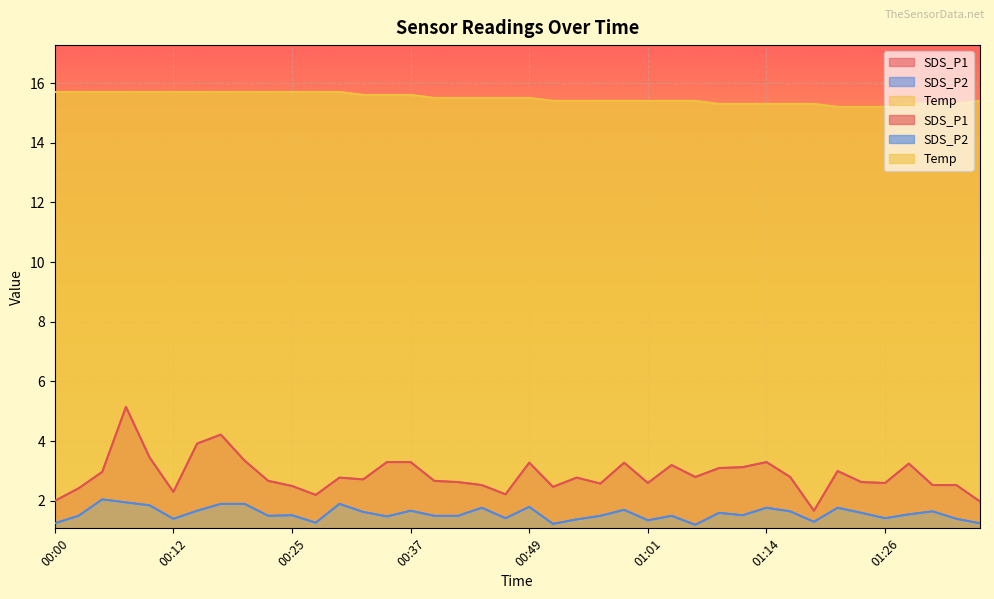

What is the difference between the Temp values at 00:59 and 01:26?

0.2